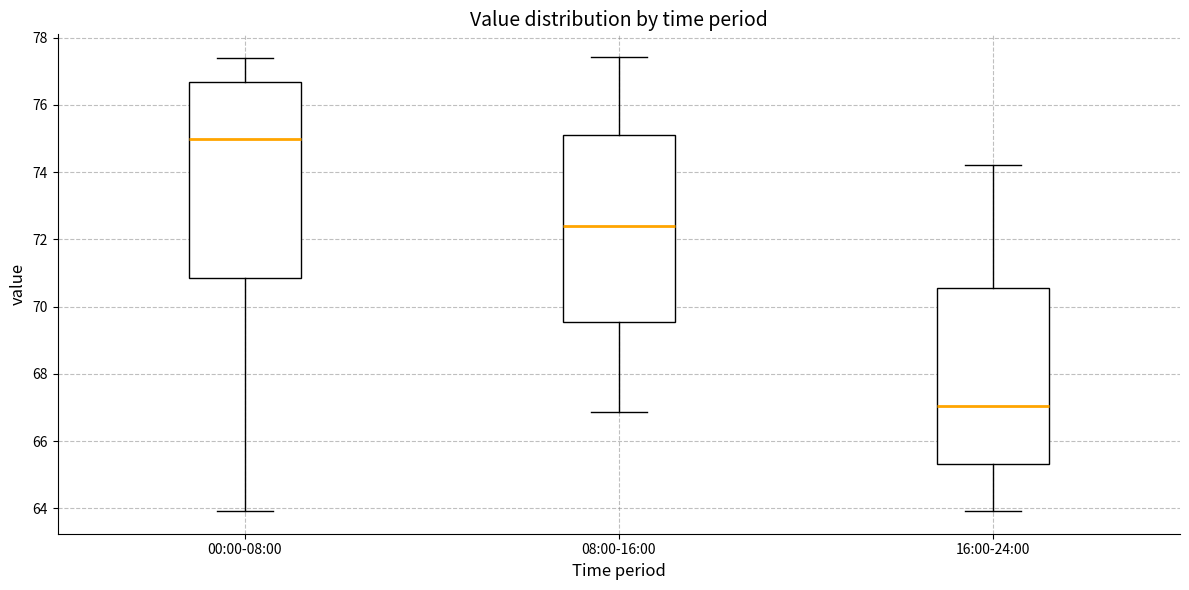

Where is the lower edge of the box for 16:00-24:00 on the y-axis? The values are not printed on the chart, so give them approximately, as read against the axis.

65.4